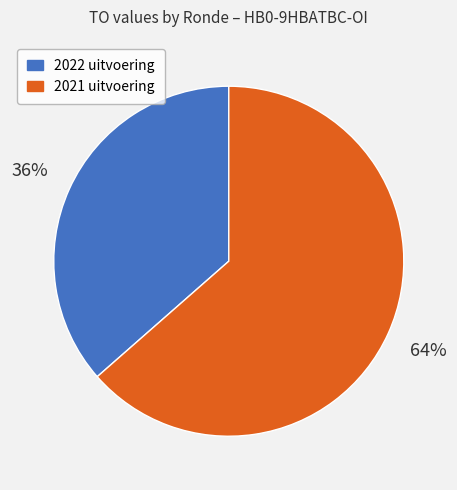

The 2022 uitvoering slice represents 44% of the pie. True or false?

False